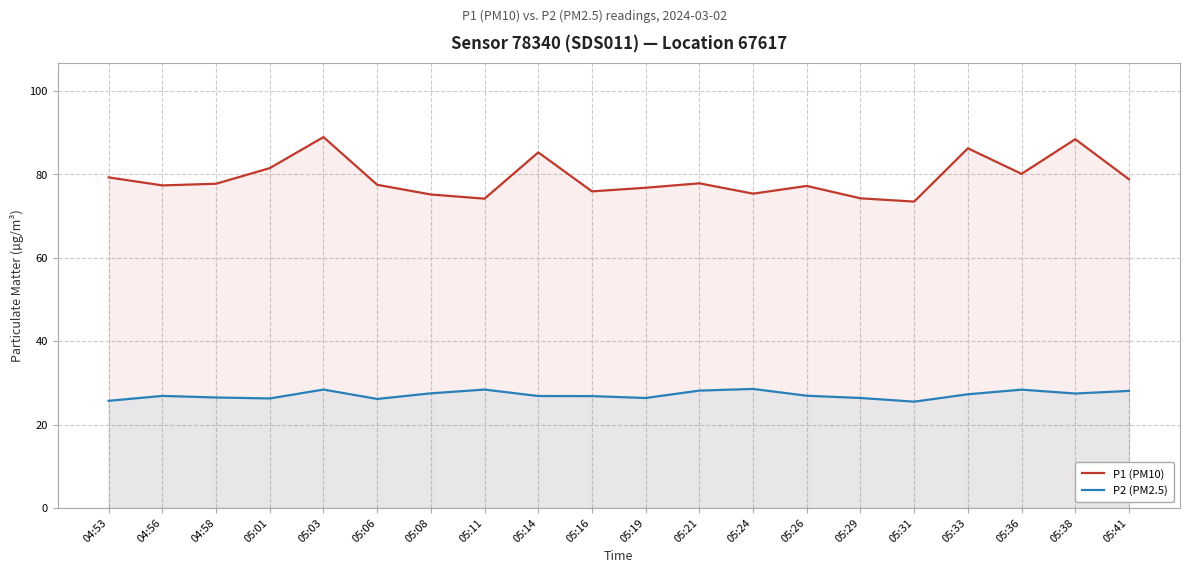

Reading left to right, extract all data points from this chart.

P1 (PM10): 04:53=79.3	04:56=77.4	04:58=77.8	05:01=81.5	05:03=89.0	05:06=77.5	05:08=75.2	05:11=74.2	05:14=85.3	05:16=76.0	05:19=76.8	05:21=77.9	05:24=75.4	05:26=77.2	05:29=74.3	05:31=73.5	05:33=86.3	05:36=80.2	05:38=88.5	05:41=78.8
P2 (PM2.5): 04:53=25.7	04:56=26.9	04:58=26.5	05:01=26.3	05:03=28.4	05:06=26.1	05:08=27.5	05:11=28.4	05:14=26.9	05:16=26.8	05:19=26.4	05:21=28.1	05:24=28.6	05:26=26.9	05:29=26.4	05:31=25.5	05:33=27.3	05:36=28.4	05:38=27.4	05:41=28.1